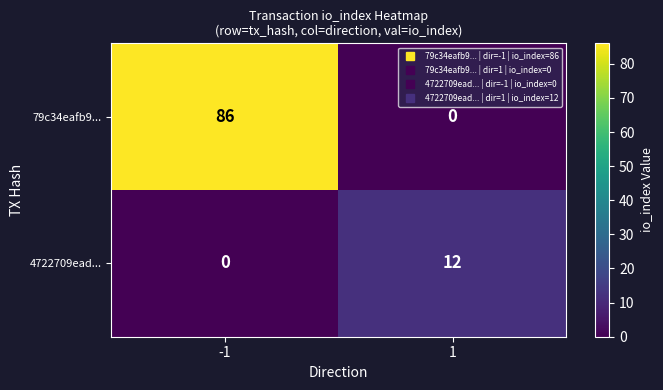

What is the average value of the 79c34eafb9... series?

43